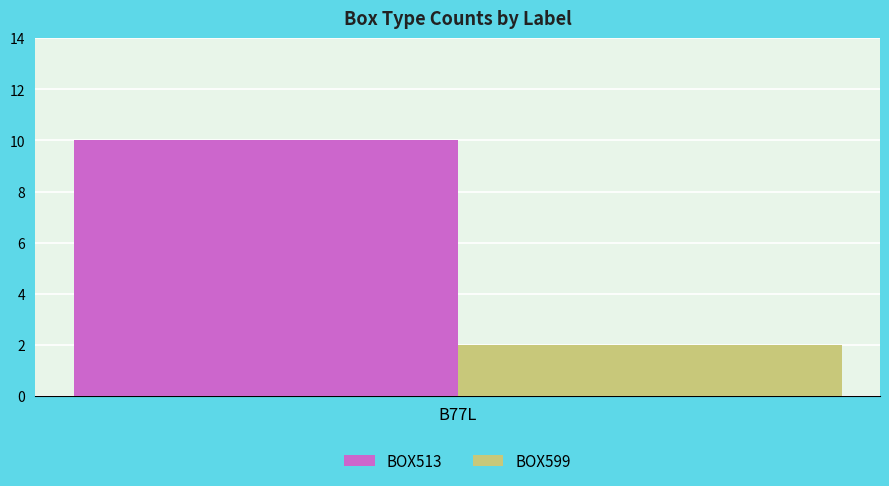

Which series has the widest spread of values?

BOX513